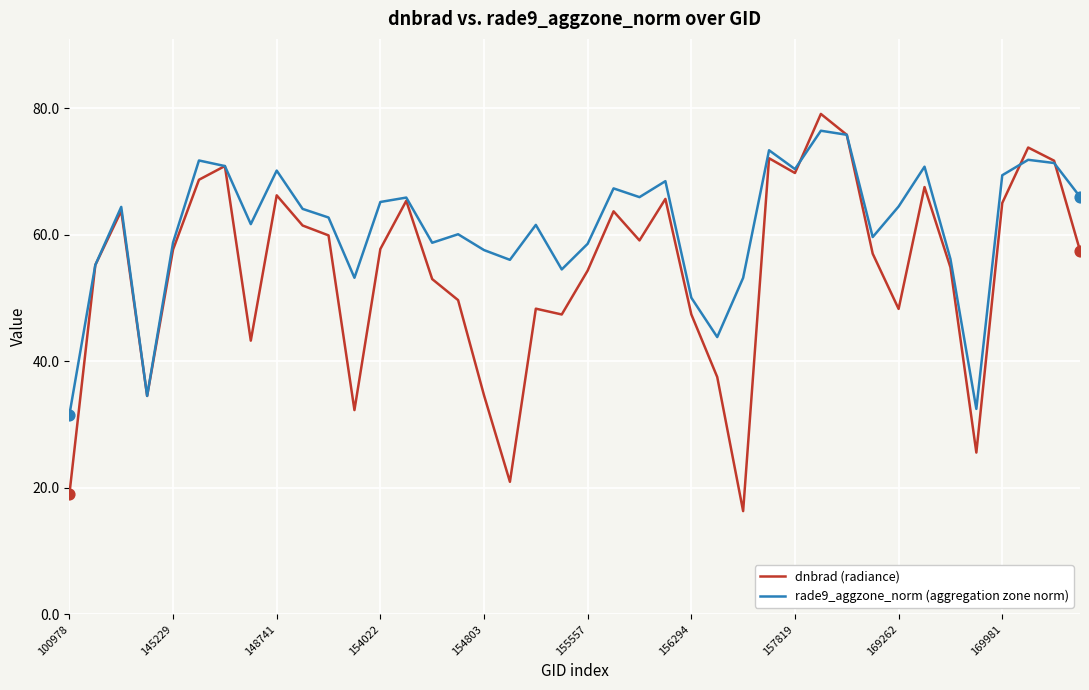

Which series has the largest total across all categories?

rade9_aggzone_norm (aggregation zone norm)